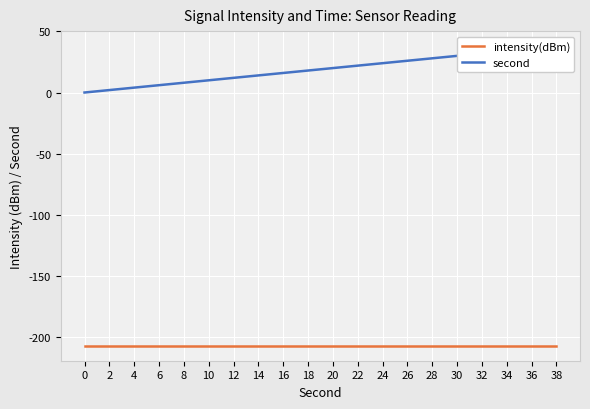

True or false: second has more than 0 interior local peaks.

False